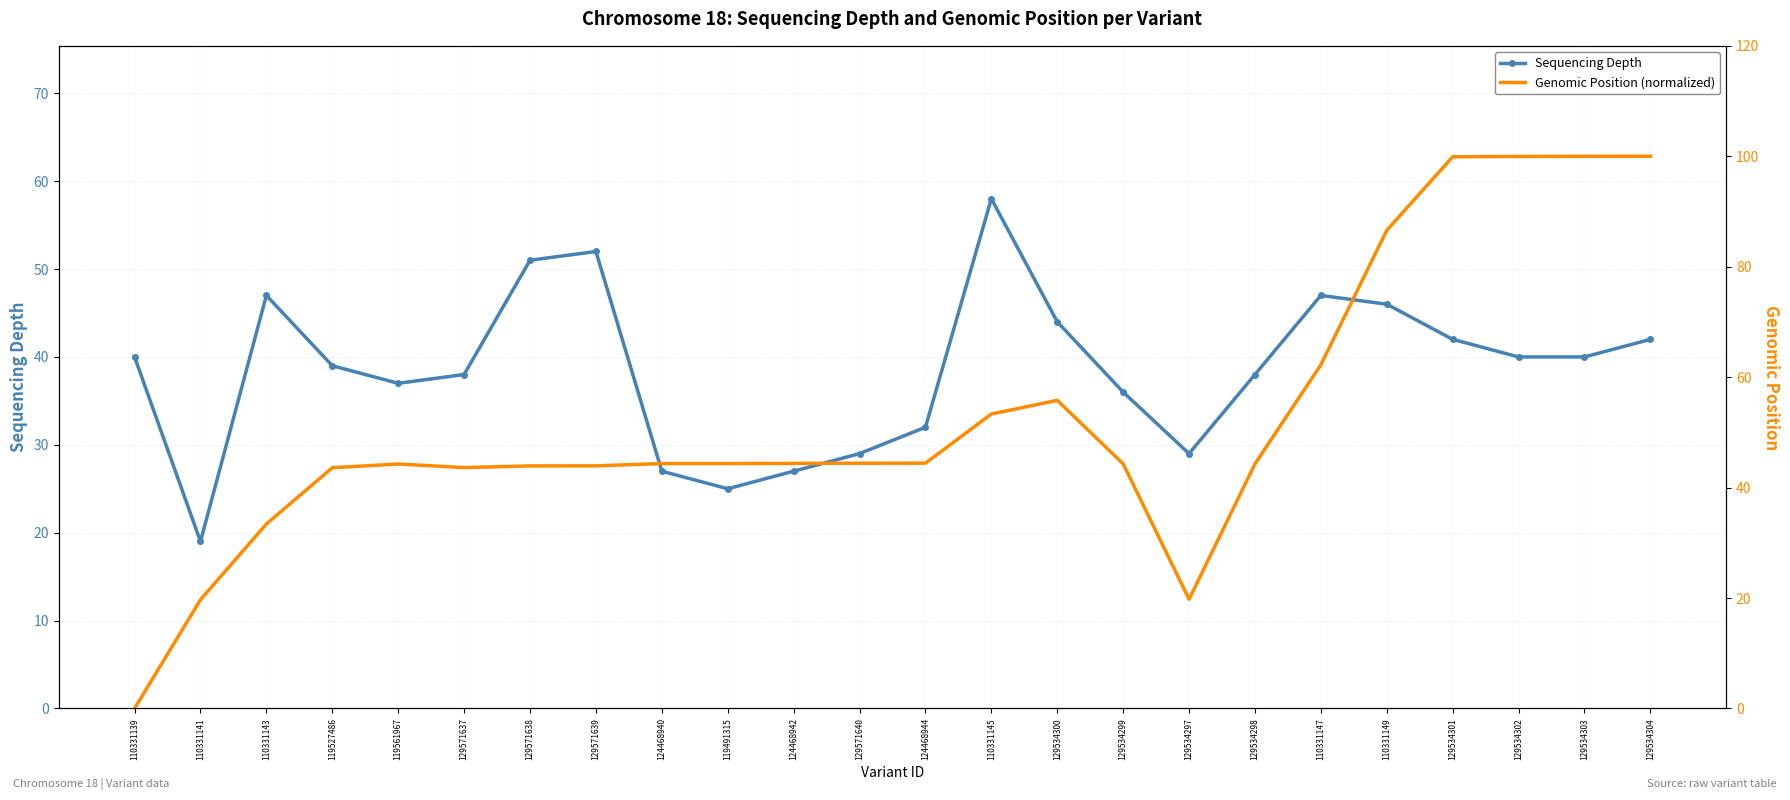

What is the difference between the maximum and minimum values in the Sequencing Depth series?

39